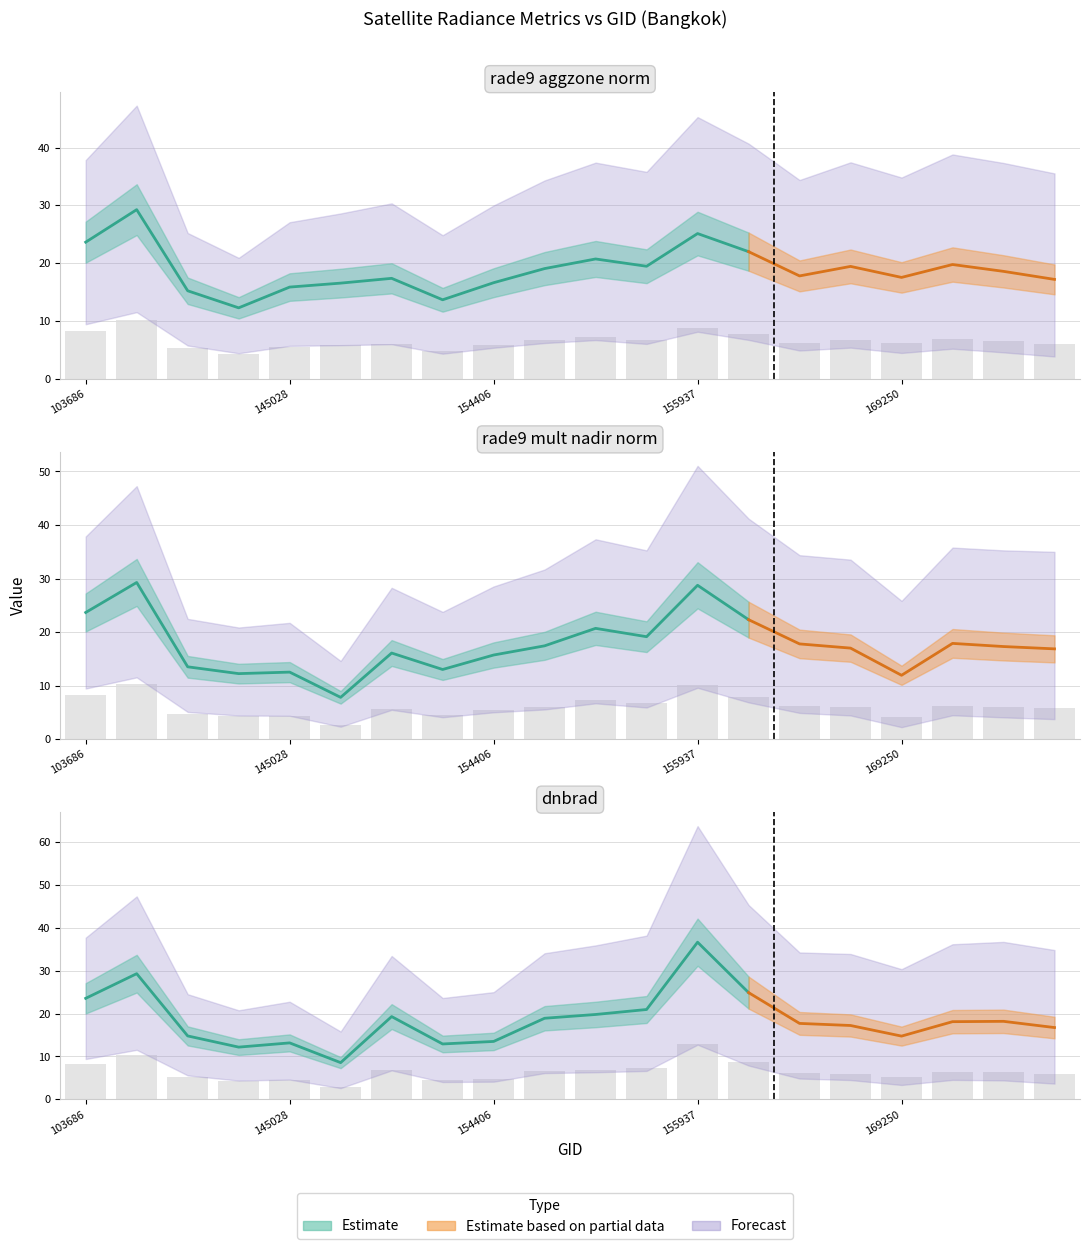

Which series has the widest spread of values?

dnbrad